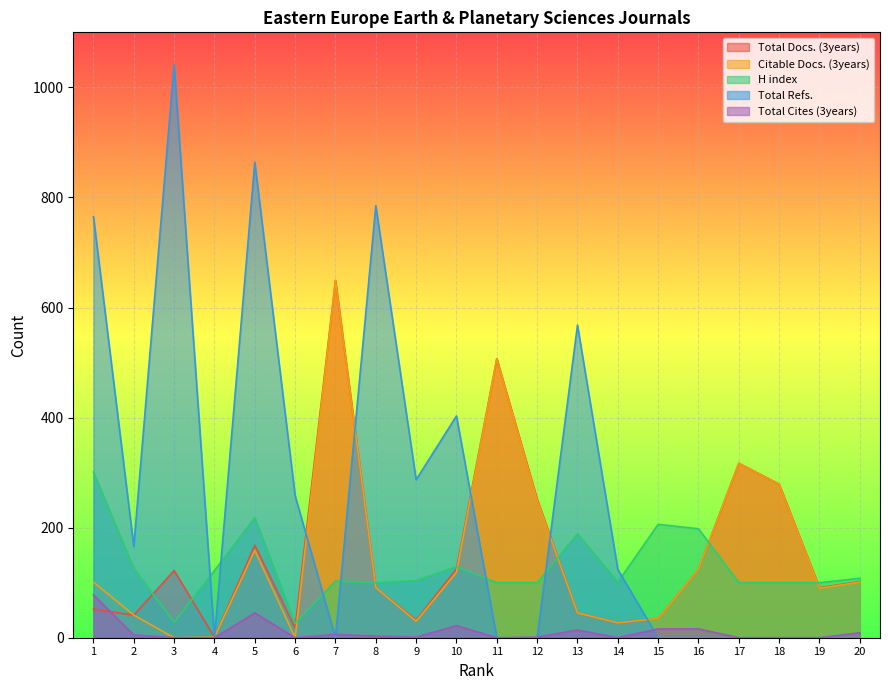

At how many categories does at least one series exceed 890?

1